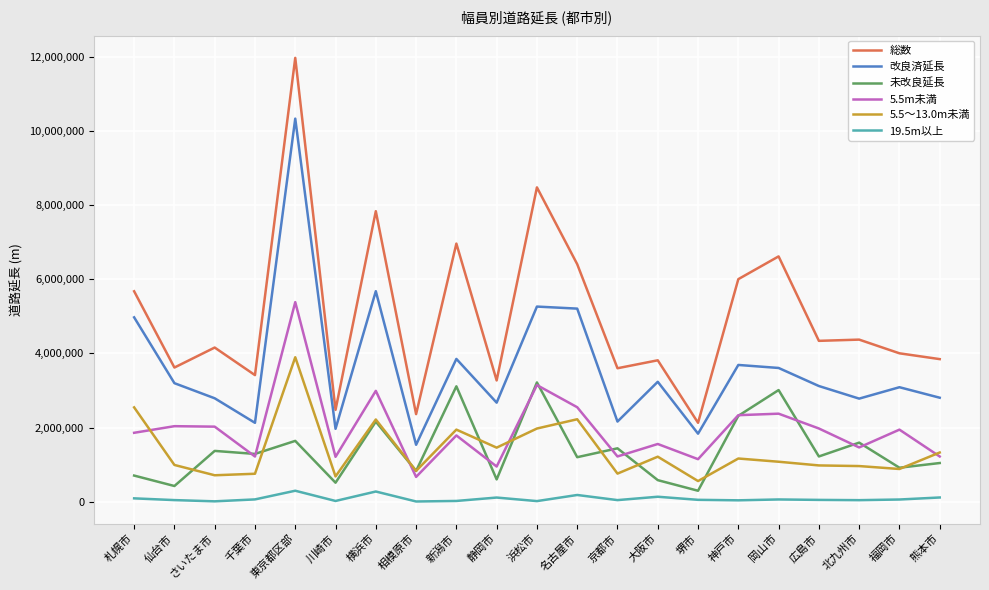

What is the difference between the 未改良延長 values at 北九州市 and 熊本市?

550649